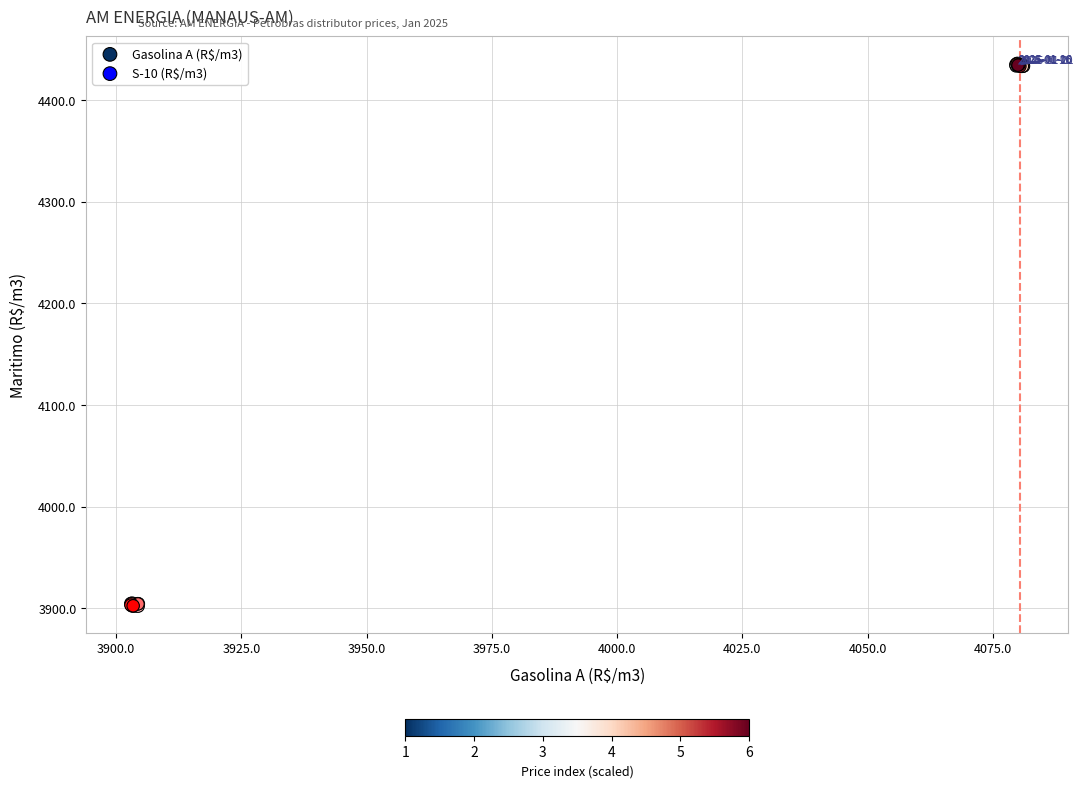

Which series contains the highest Y value?

Gasolina A (R$/m3)